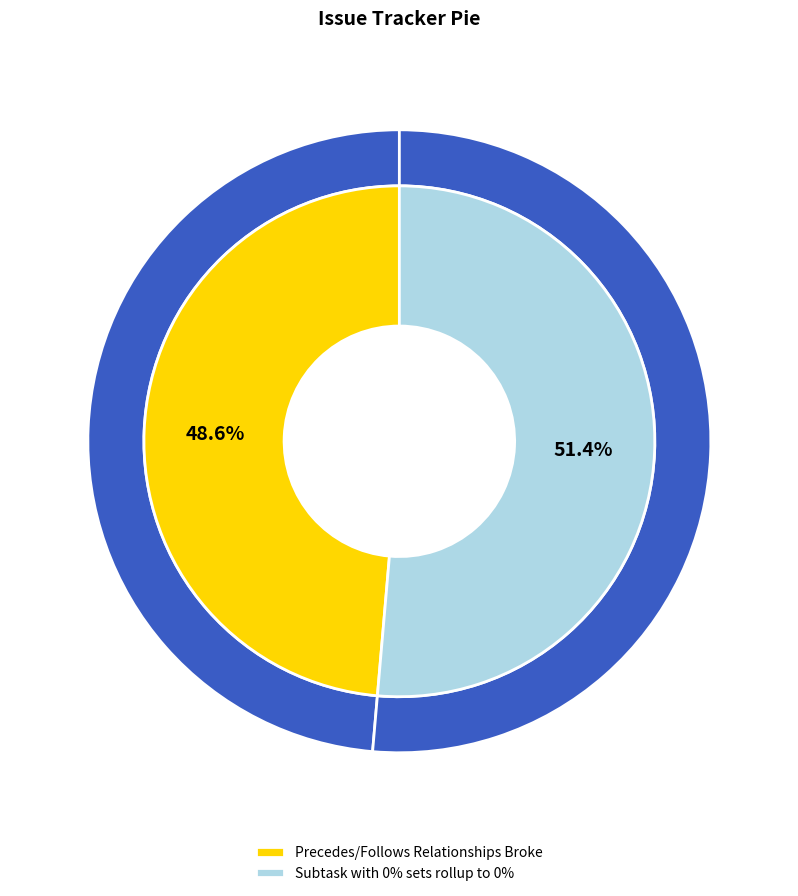

What is the ratio of the value at Subtask with 0% sets rollup to 0% to the value at Precedes/Follows Relationships Broke?

1.1